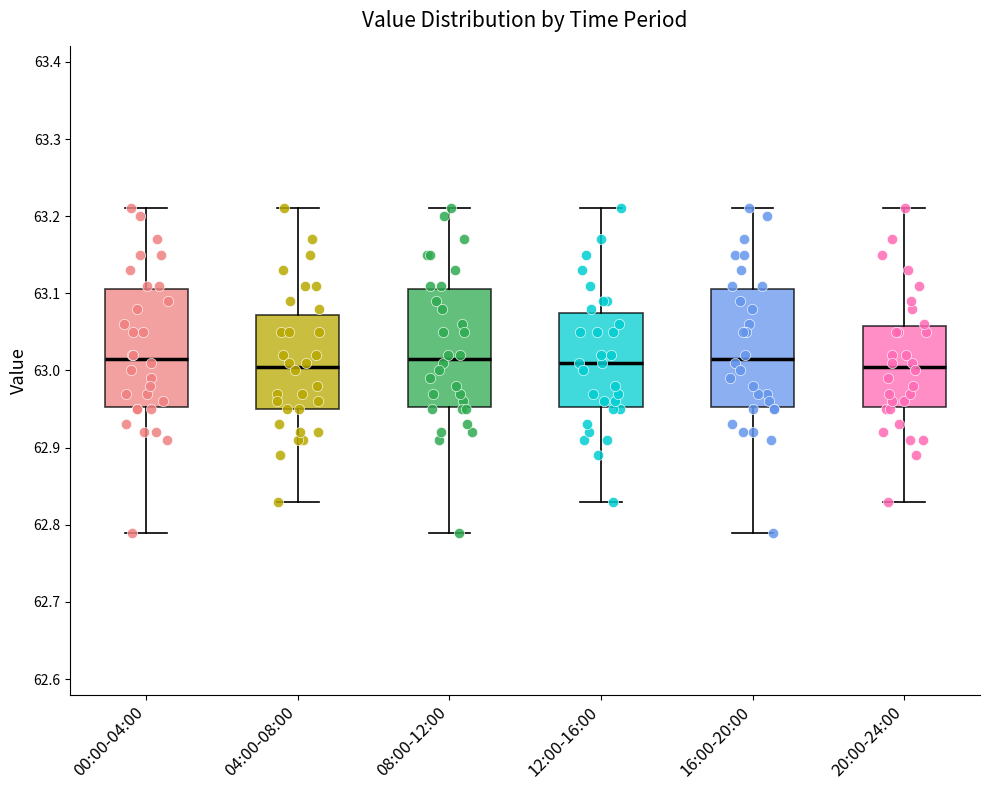

Reading left to right, transcribe this box plot: for each box, give where its median line is, the range the box spans, and where its two whiskers end, as read against the y-axis. The values are not printed on the chart, so give them approximately, as read against the axis.

00:00-04:00: median 63.02, box 62.95 to 63.11, whiskers 62.79 to 63.21
04:00-08:00: median 63.01, box 62.95 to 63.07, whiskers 62.83 to 63.21
08:00-12:00: median 63.02, box 62.95 to 63.11, whiskers 62.79 to 63.21
12:00-16:00: median 63.01, box 62.95 to 63.08, whiskers 62.83 to 63.21
16:00-20:00: median 63.02, box 62.95 to 63.11, whiskers 62.79 to 63.21
20:00-24:00: median 63.01, box 62.95 to 63.06, whiskers 62.83 to 63.21